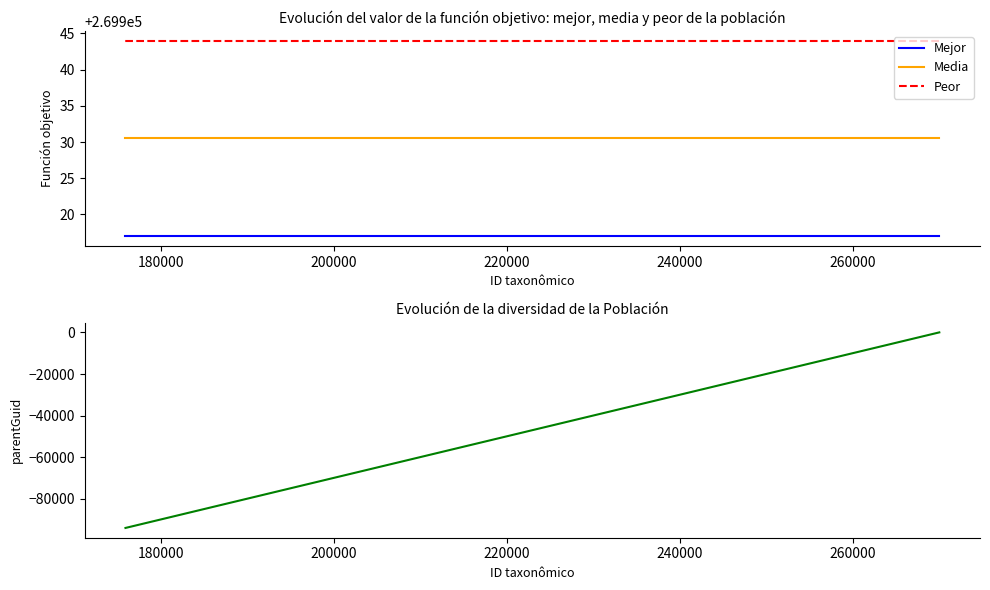

What is the average value of the Mejor series?

269917.0